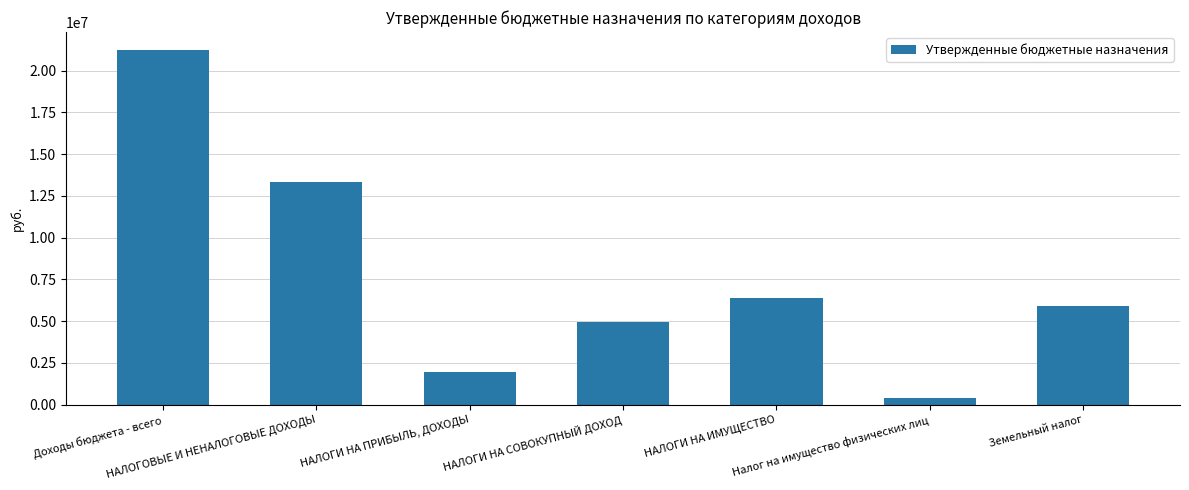

Rank the categories by value from highest to lowest.

Доходы бюджета - всего, НАЛОГОВЫЕ И НЕНАЛОГОВЫЕ ДОХОДЫ, НАЛОГИ НА ИМУЩЕСТВО, Земельный налог, НАЛОГИ НА СОВОКУПНЫЙ ДОХОД, НАЛОГИ НА ПРИБЫЛЬ, ДОХОДЫ, Налог на имущество физических лиц